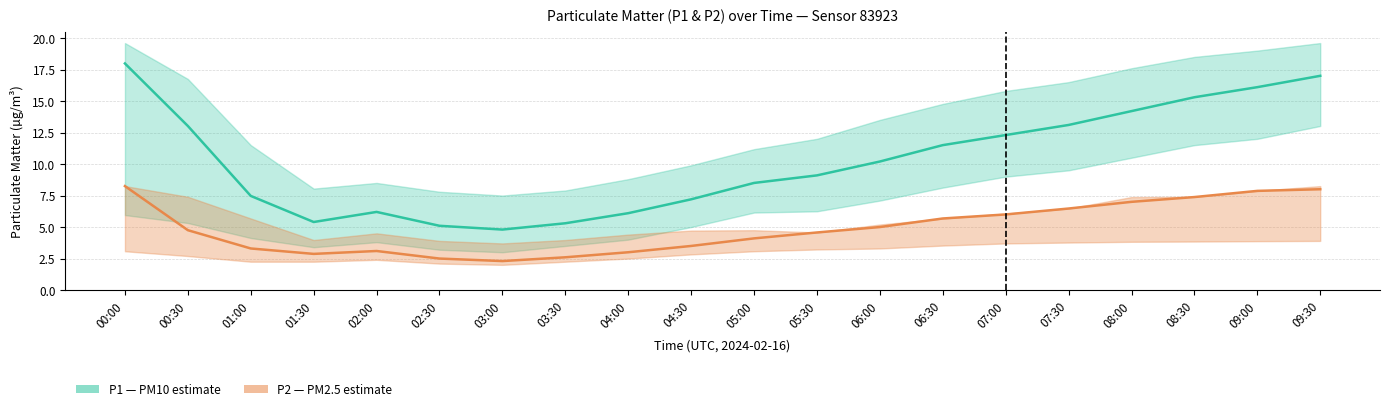

Reading left to right, list all the values displayed in this chart.

P1 (PM10): 18.0	13.0	7.5	5.4	6.2	5.1	4.8	5.3	6.1	7.2	8.5	9.1	10.2	11.5	12.3	13.1	14.2	15.3	16.1	17.0
P2 (PM2.5): 8.2	4.8	3.3	2.9	3.1	2.5	2.3	2.6	3.0	3.5	4.1	4.6	5.0	5.7	6.0	6.5	7.0	7.4	7.9	8.0